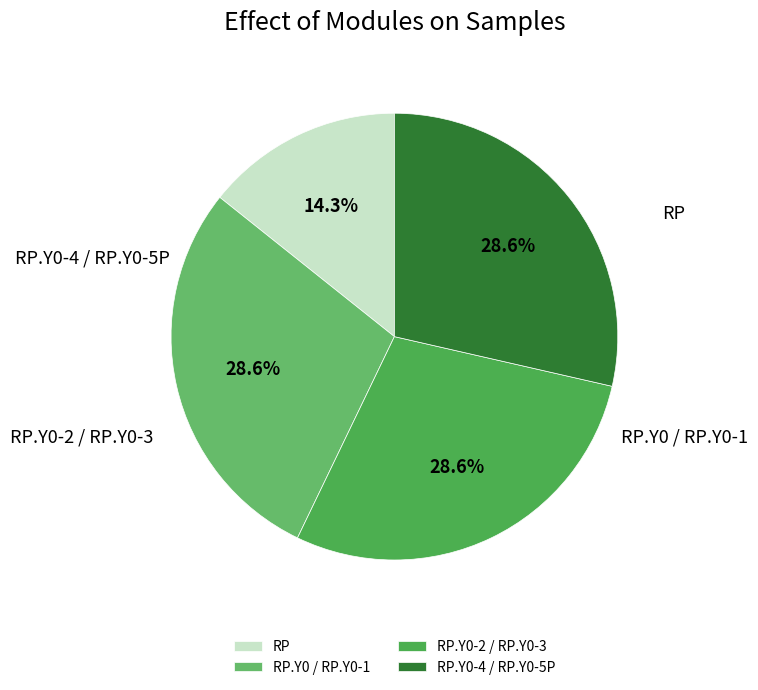

Does RP represent more than half of the total?

No